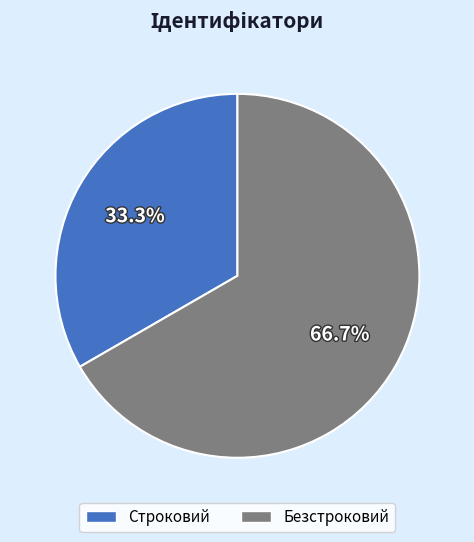

Rank the categories by value from highest to lowest.

Безстроковий, Строковий